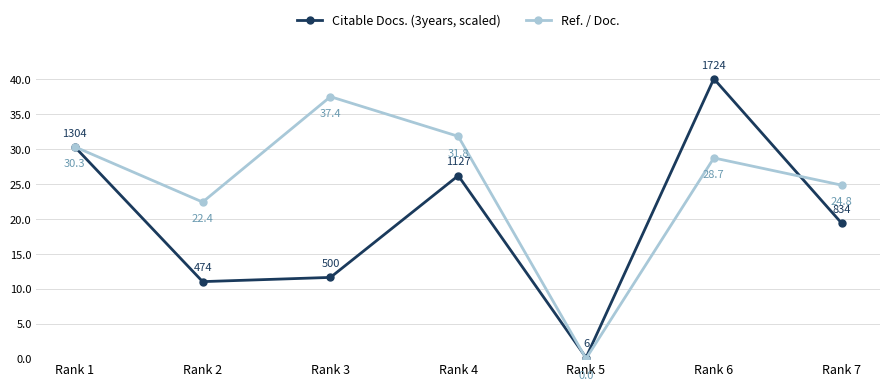

What are all the series names shown in the legend?

Citable Docs. (3years, scaled), Ref. / Doc.